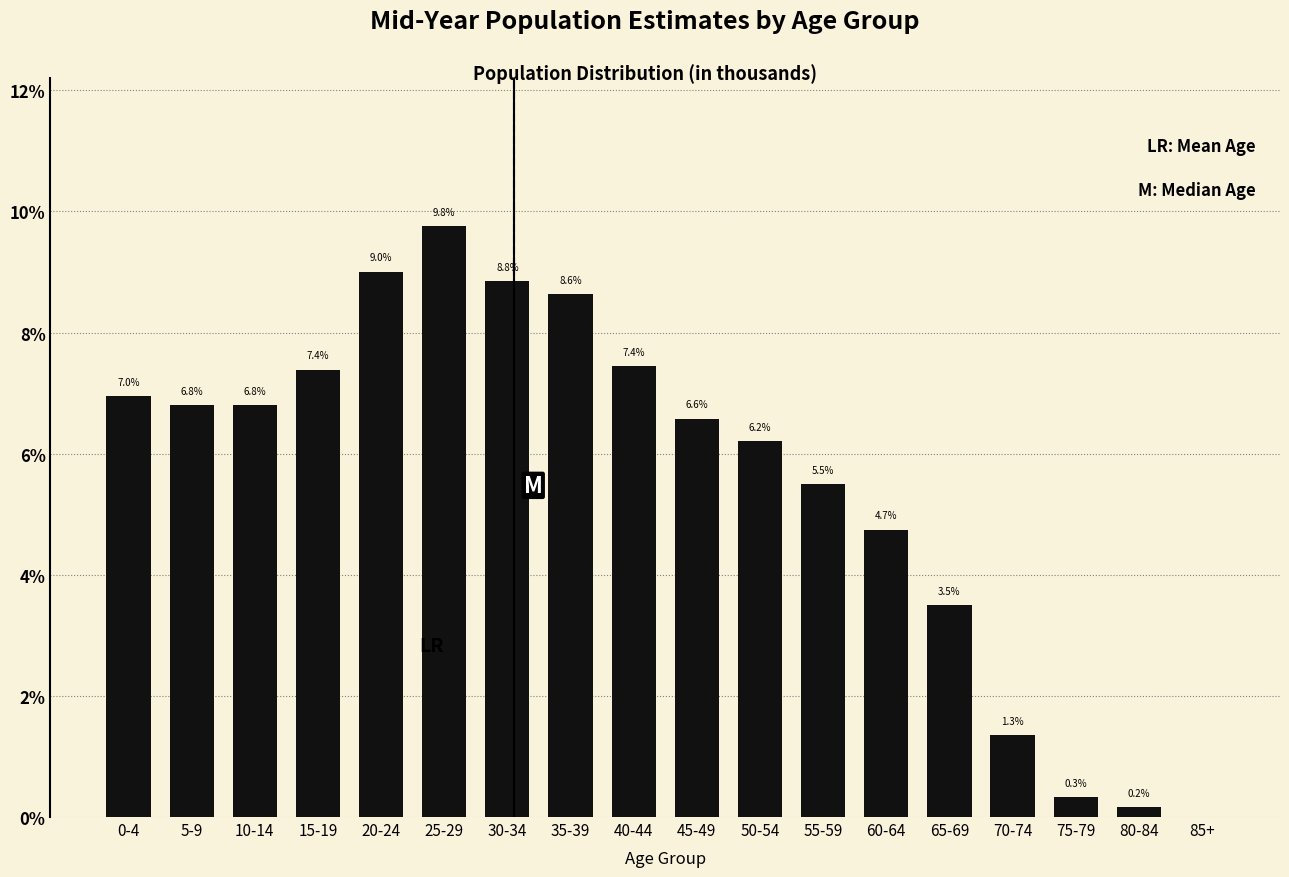

Reading left to right, transcribe all the data shown in this chart.

0-4=7.0	5-9=6.8	10-14=6.8	15-19=7.4	20-24=9.0	25-29=9.8	30-34=8.8	35-39=8.6	40-44=7.4	45-49=6.6	50-54=6.2	55-59=5.5	60-64=4.7	65-69=3.5	70-74=1.3	75-79=0.3	80-84=0.2	85+=0.0